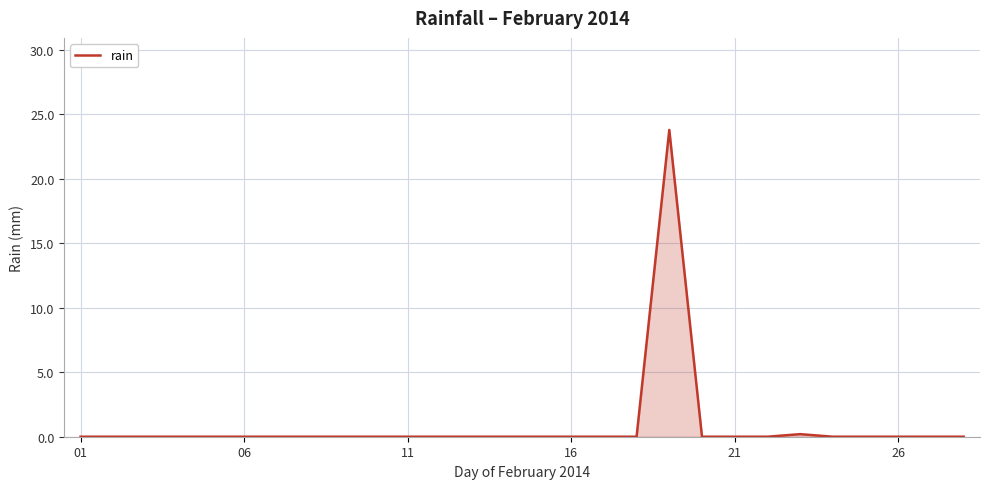

How many interior local peaks (higher than both neighbors) does the data have?

2